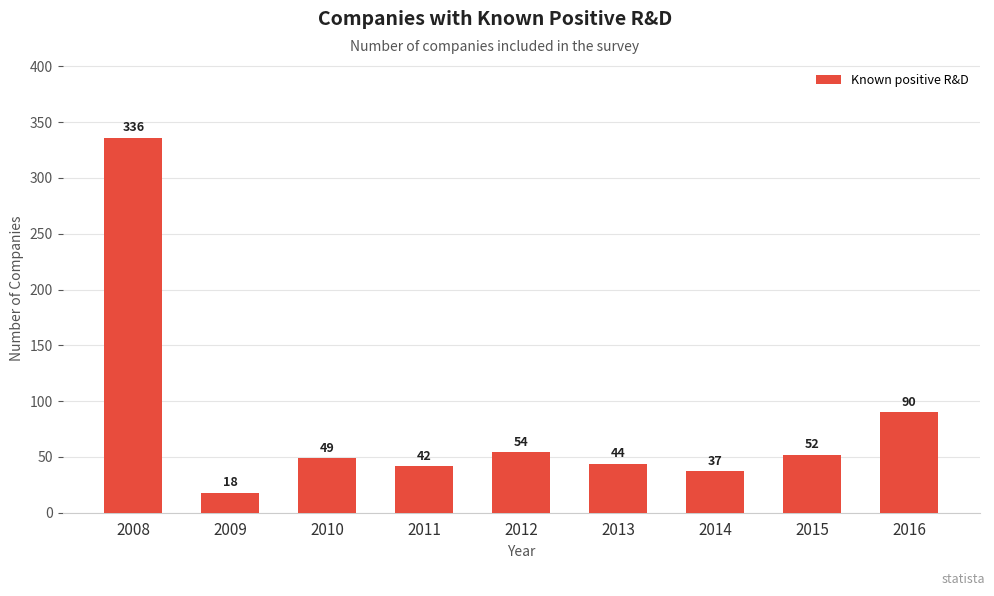

What is the difference between the values at 2011 and 2008?

294